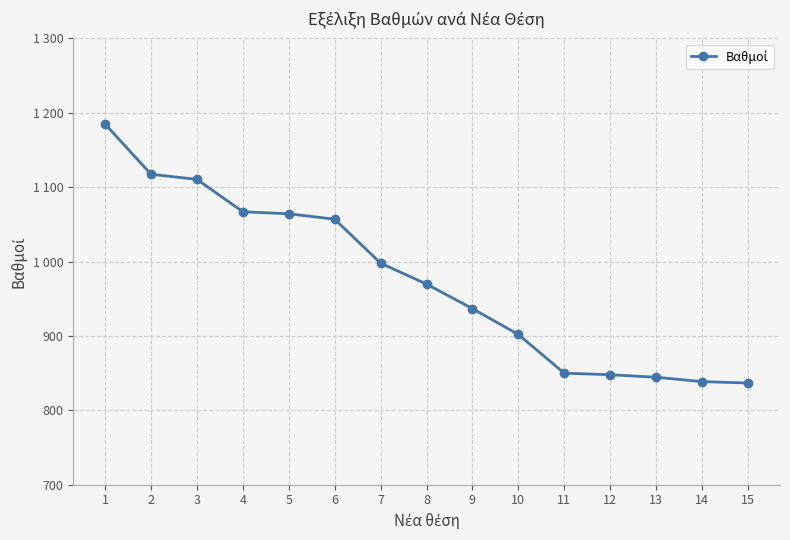

What value does the data have at 2?

1117.4